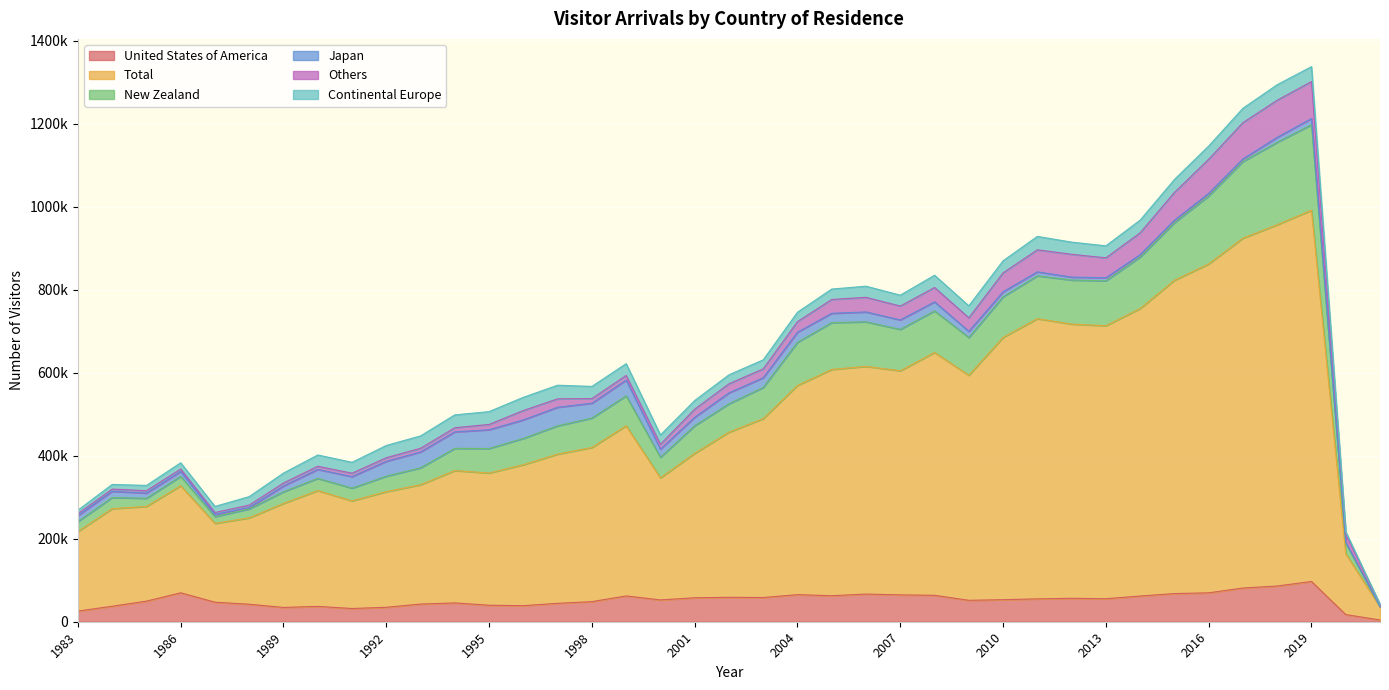

What are all the series names shown in the legend?

United States of America, Total, New Zealand, Japan, Others, Continental Europe